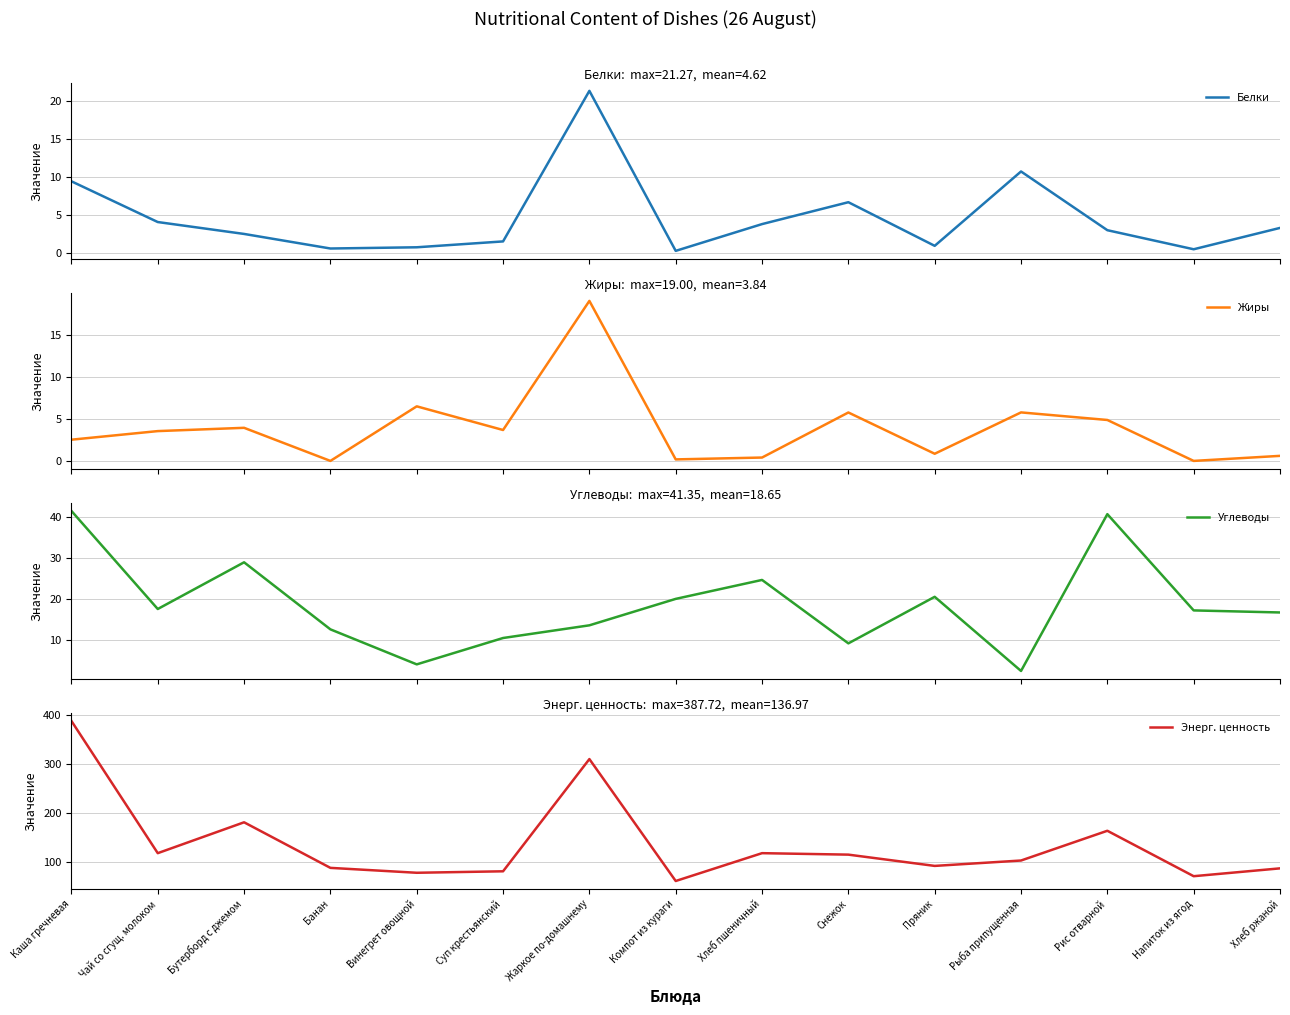

At Банан, list the series in order from smallest to largest.

Жиры, Белки, Углеводы, Энерг. ценность